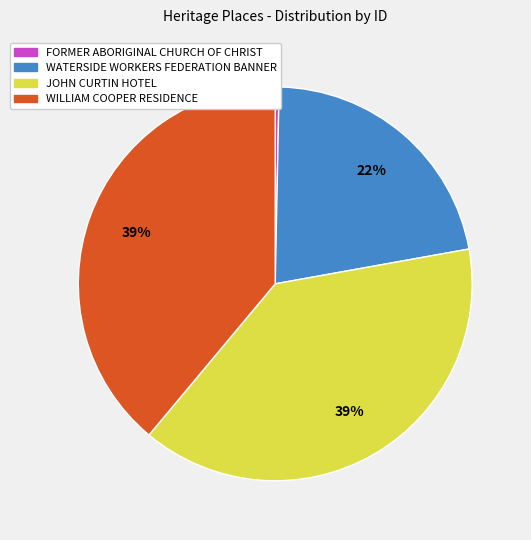

How many segments does this pie chart have?

4